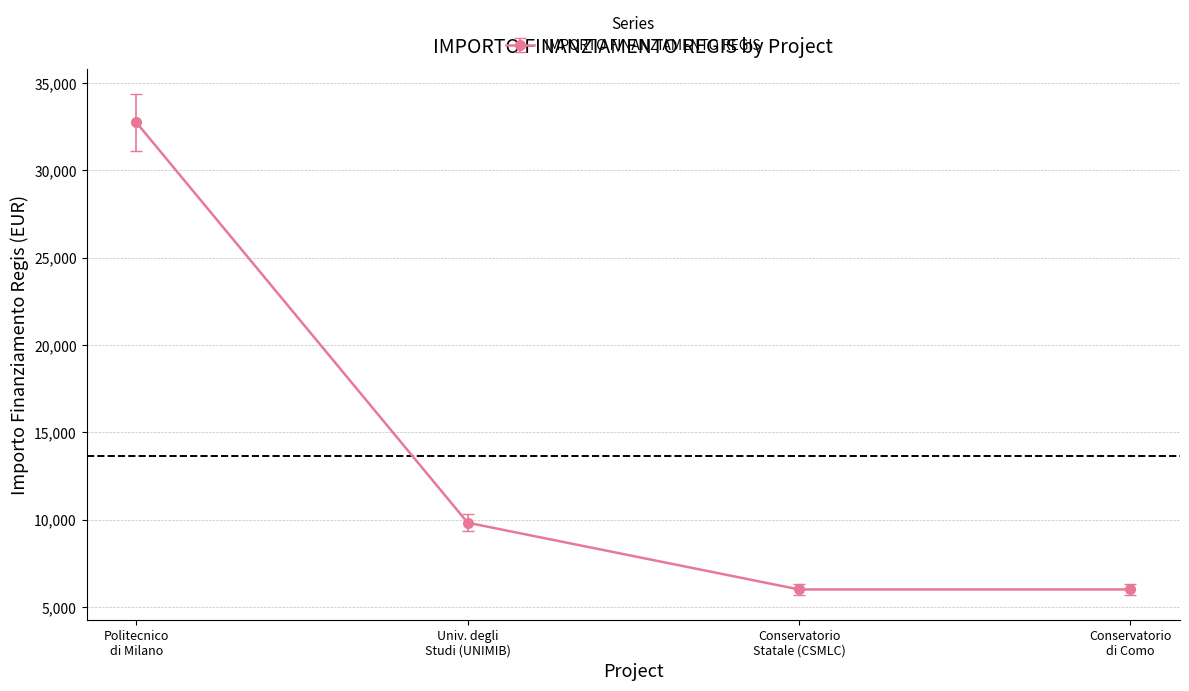

What is the value of the 1st point from the left?

32750